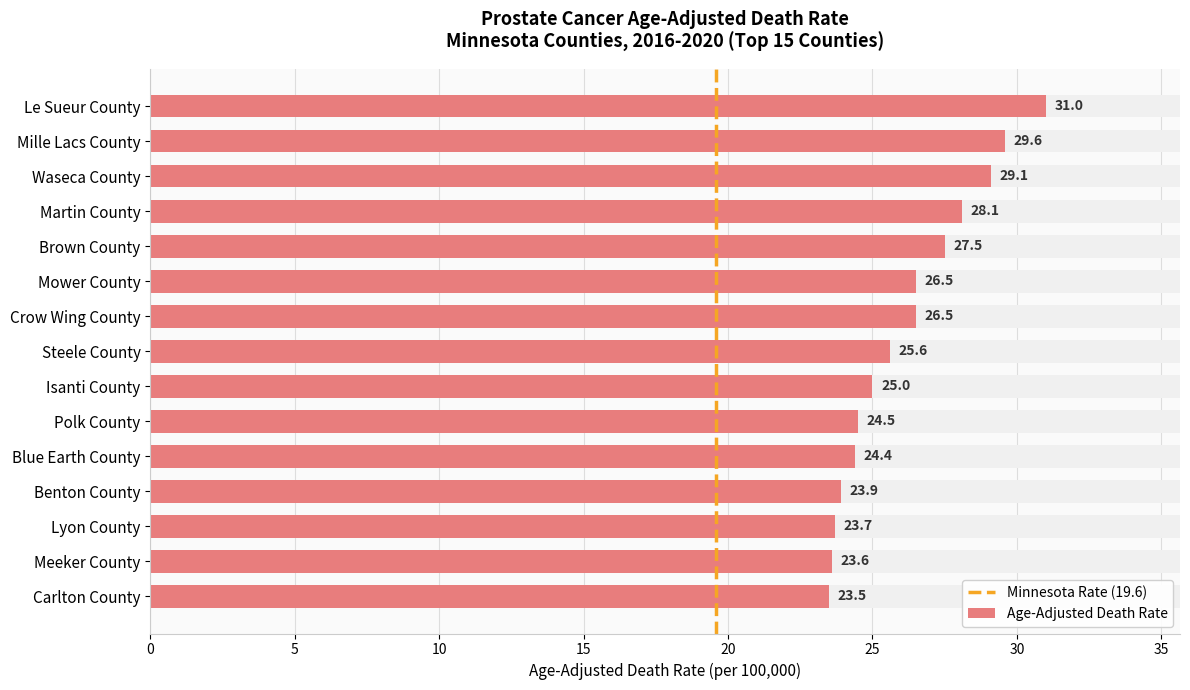

How many bars are there in total?

15